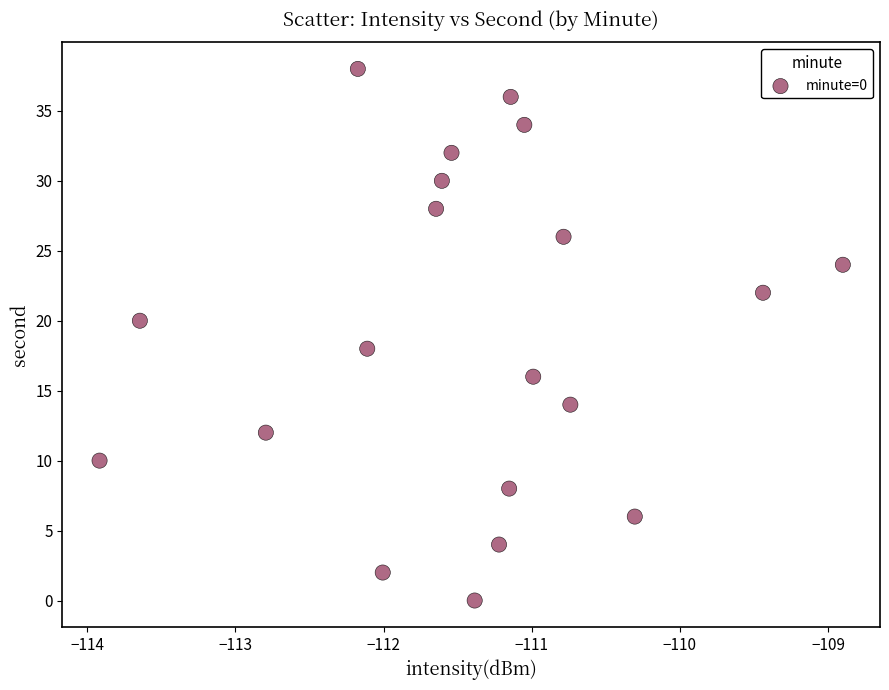

What is the range of Y values (max minus min)?

38